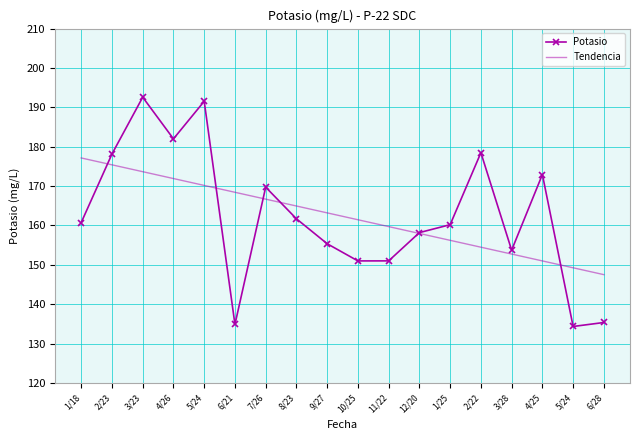

What are all the series names shown in the legend?

Potasio, Tendencia